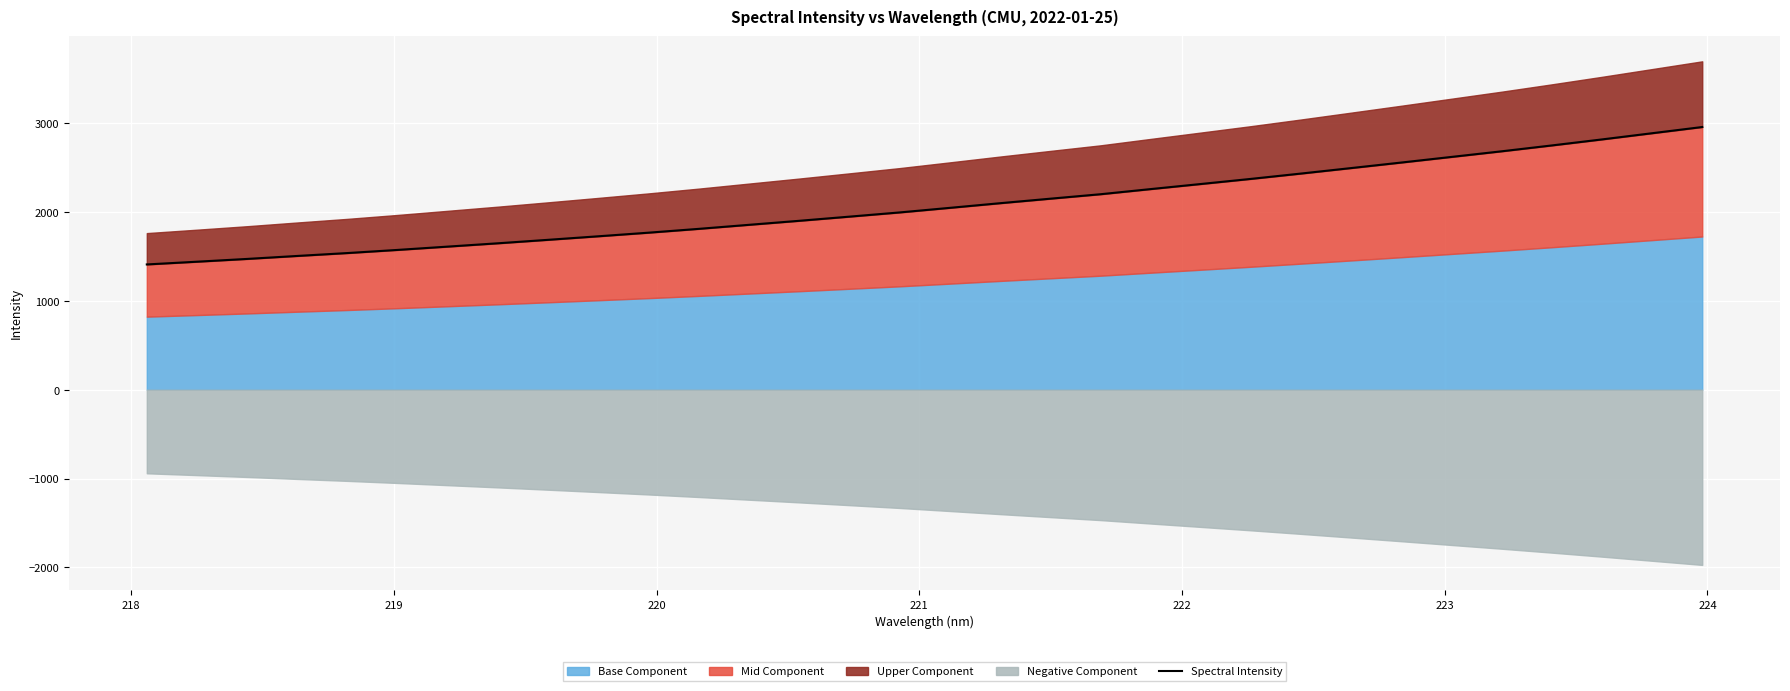

True or false: there are more than 1 points higher than both neighbors.

False